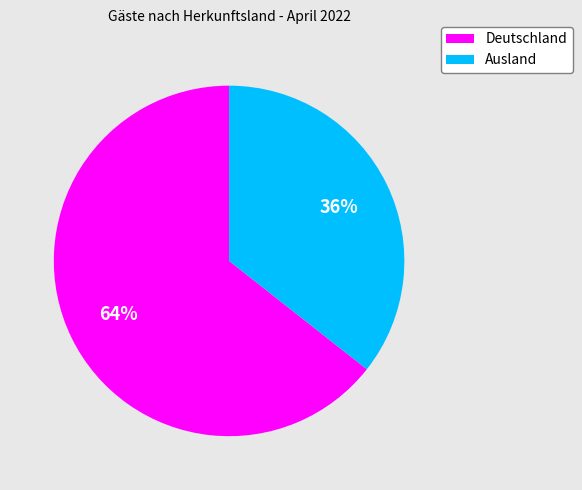

What percentage is the Ausland slice, to the nearest percent?

36%